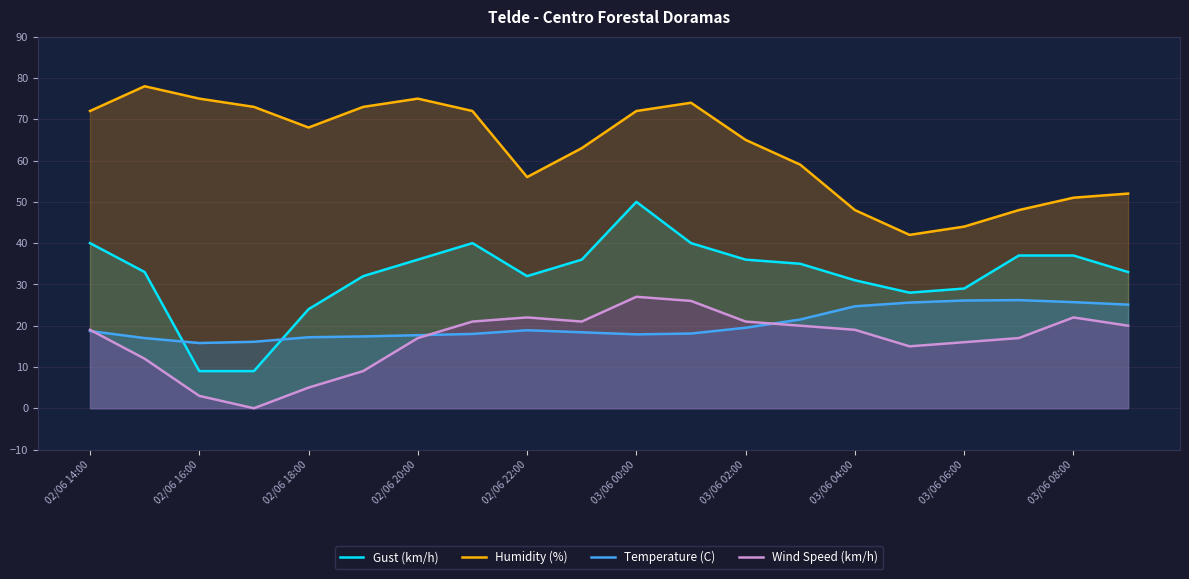

What is the average value of the Gust (km/h) series?

32.4